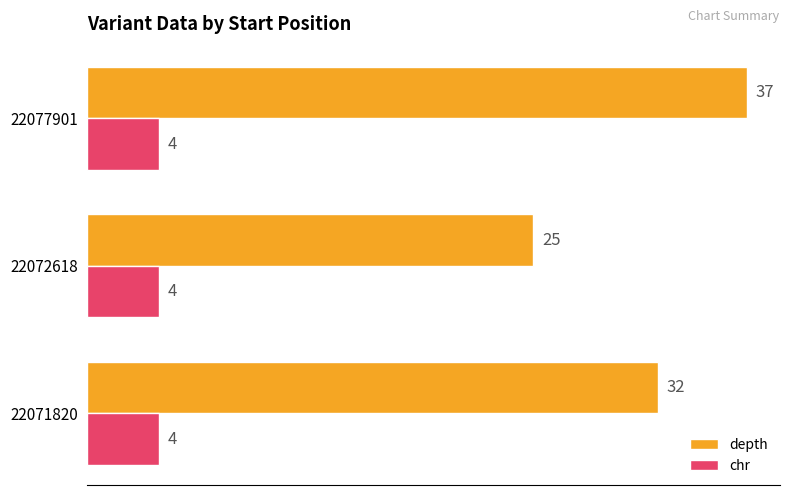

Which series has the widest spread of values?

depth